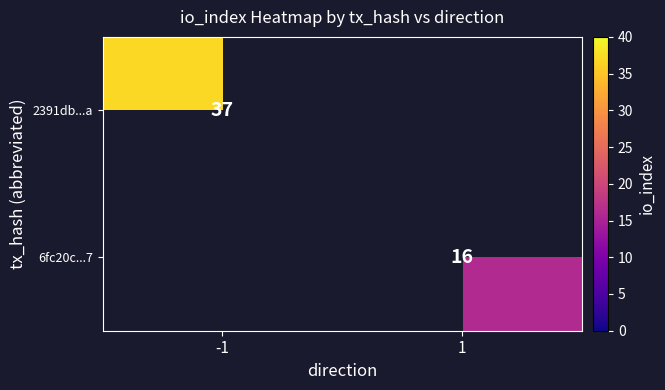

The value of 6fc20c...7 at 1 is 16. True or false?

True